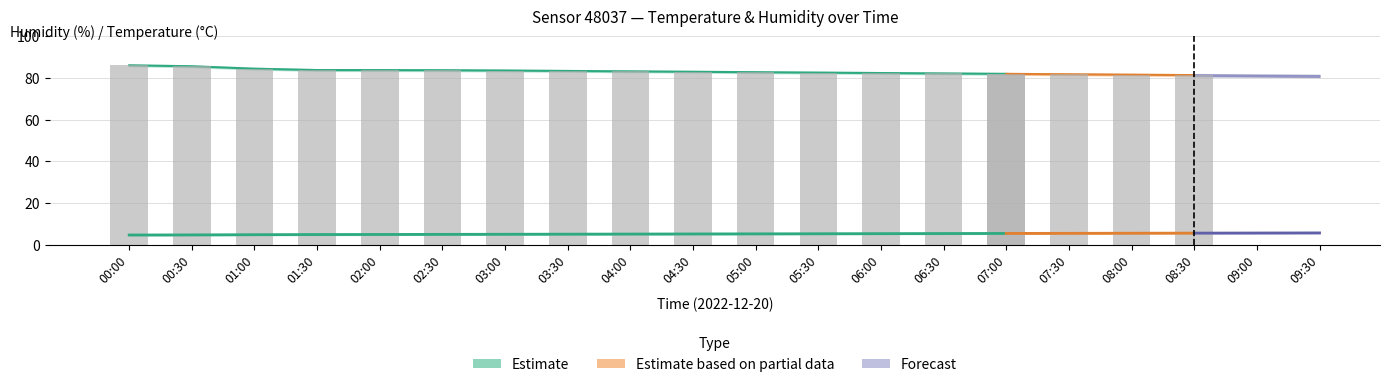

What is the spread (max minus min) of values at 08:00?

76.7